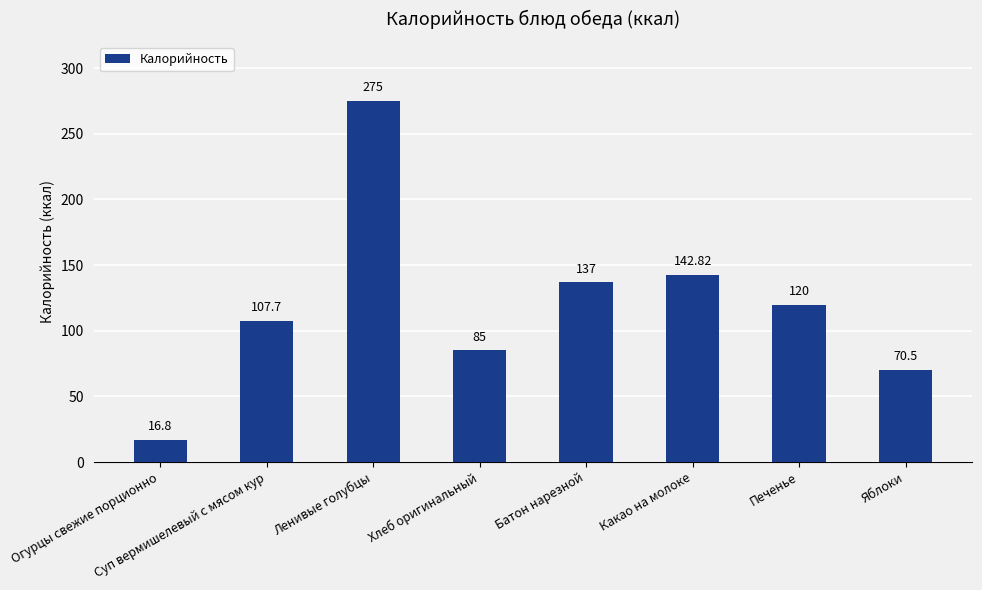

Rank the categories by value from highest to lowest.

Ленивые голубцы, Какао на молоке, Батон нарезной, Печенье, Суп вермишелевый с мясом кур, Хлеб оригинальный, Яблоки, Огурцы свежие порционно